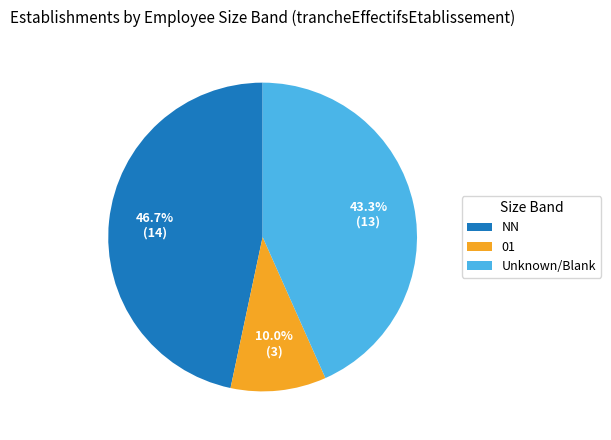

Count the number of slices in the pie.

3